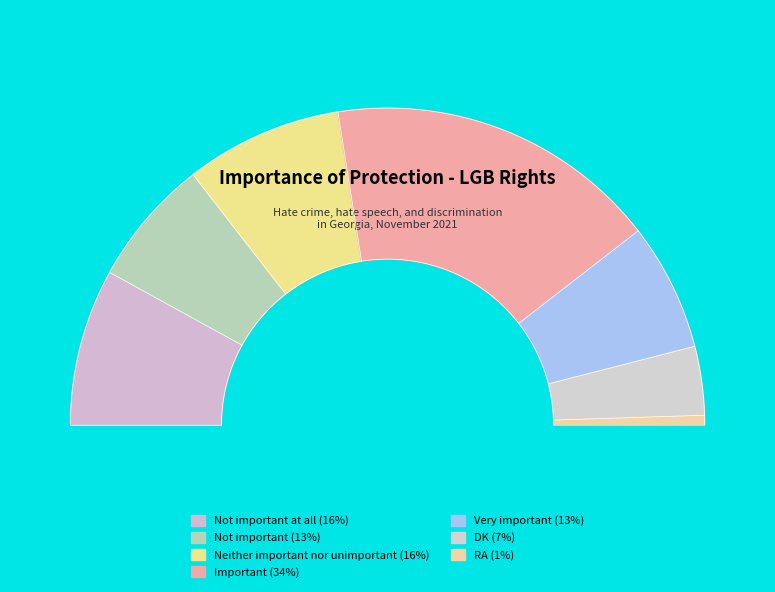

Is Important the majority of the pie?

No